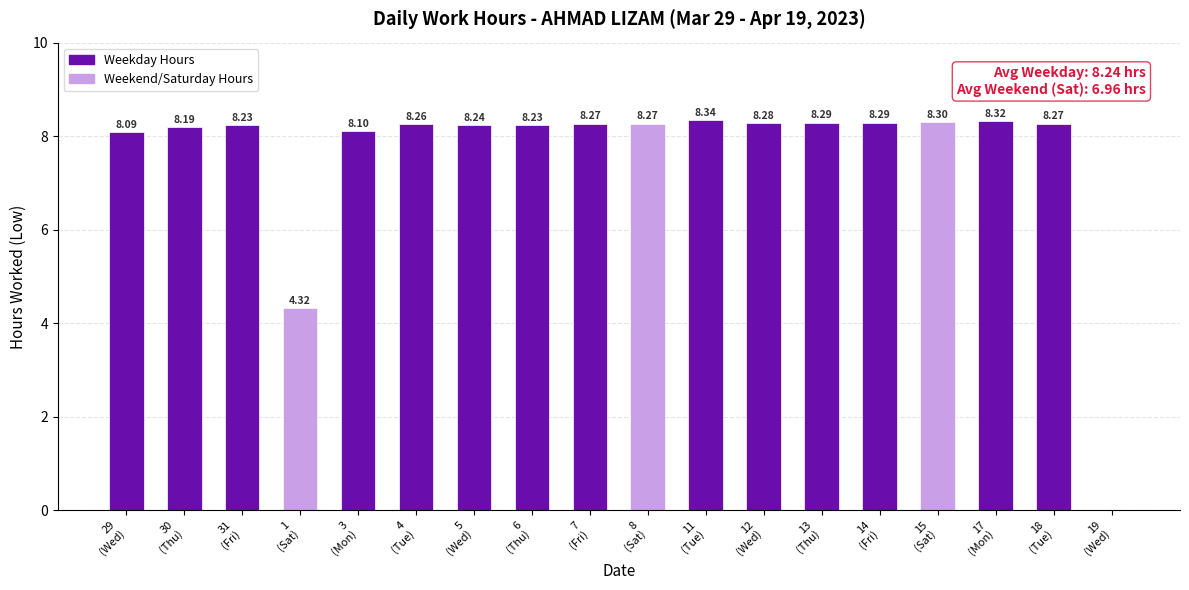

The chart shows a value of 5.5 at 14
(Fri). True or false?

False